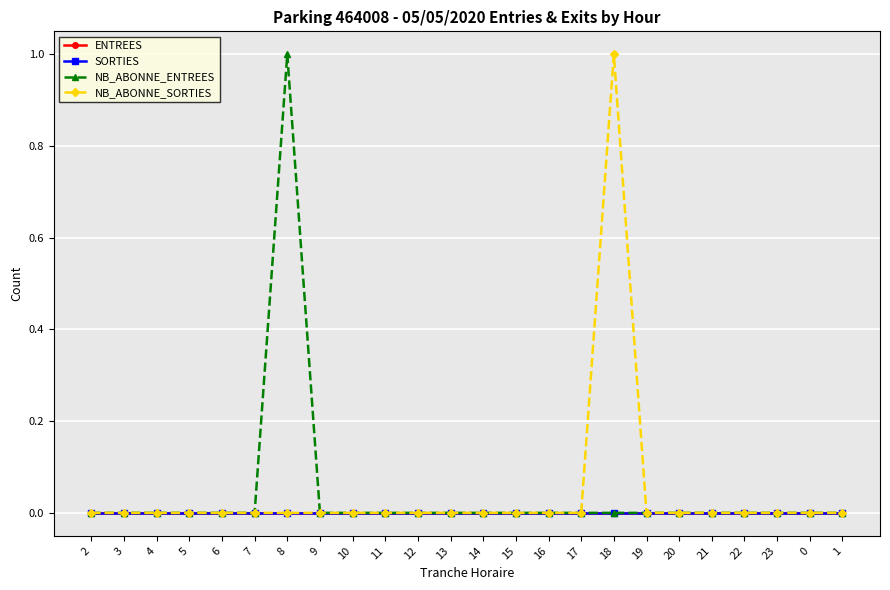

Reading right to left, what are all the values shown in this chart?

ENTREES: 0	0	0	0	0	0	0	0	0	0	0	0	0	0	0	0	0	0	0	0	0	0	0	0
SORTIES: 0	0	0	0	0	0	0	0	0	0	0	0	0	0	0	0	0	0	0	0	0	0	0	0
NB_ABONNE_ENTREES: 0	0	0	0	0	0	0	0	0	0	0	0	0	0	0	0	0	1	0	0	0	0	0	0
NB_ABONNE_SORTIES: 0	0	0	0	0	0	0	1	0	0	0	0	0	0	0	0	0	0	0	0	0	0	0	0